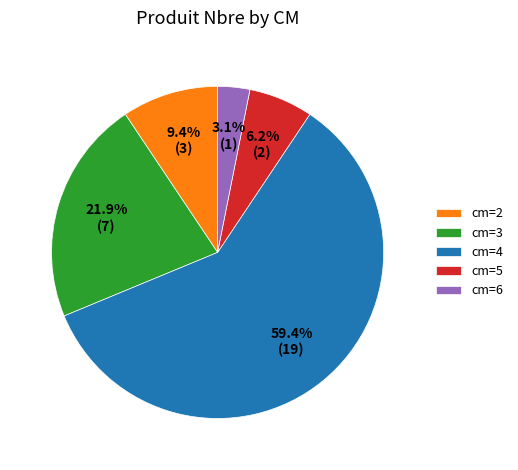

Is there a majority slice in this chart?

Yes